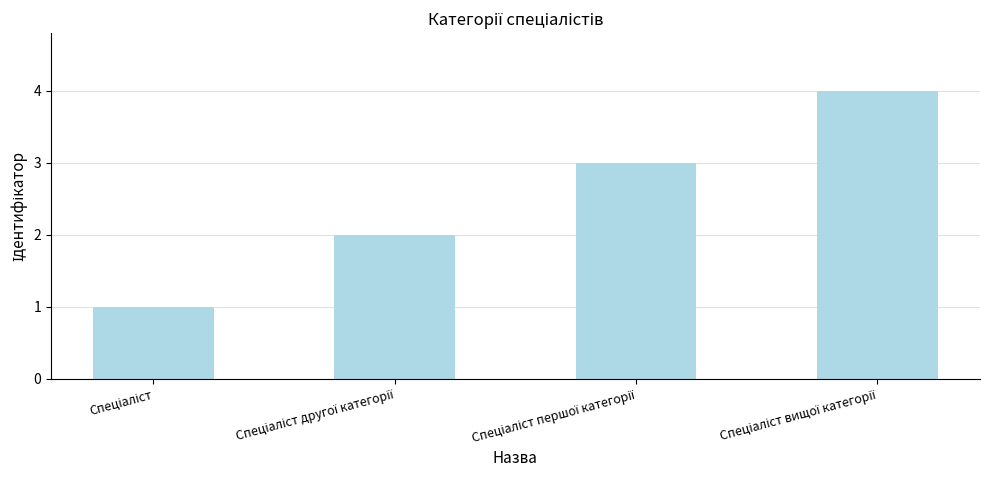

What is the sum of all values?

10